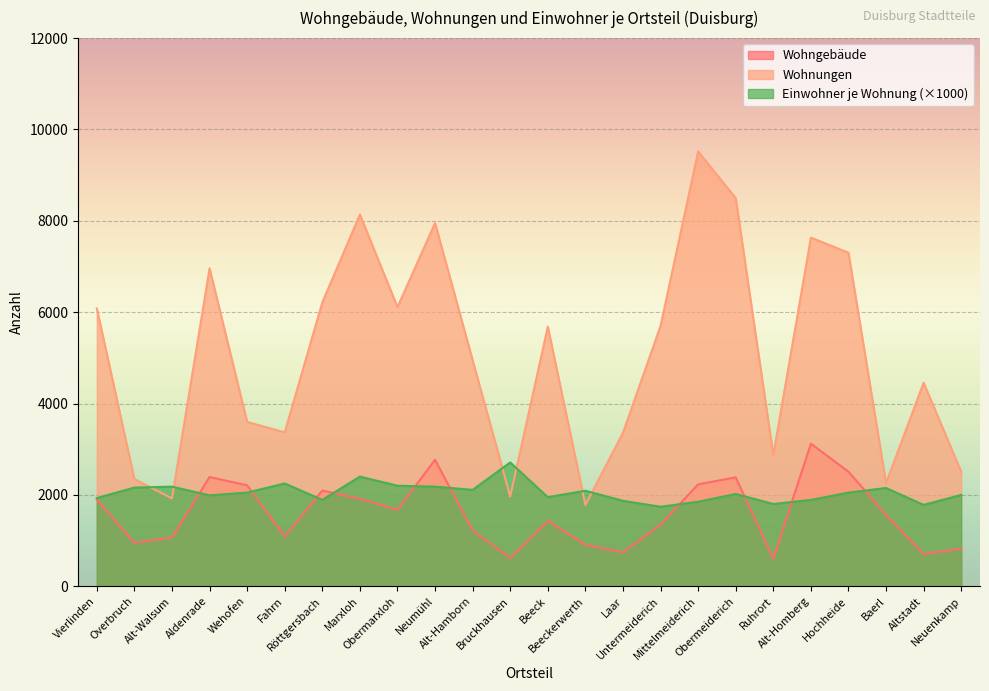

At which category does Einwohner je Wohnung reach its first local peak?

Alt-Walsum